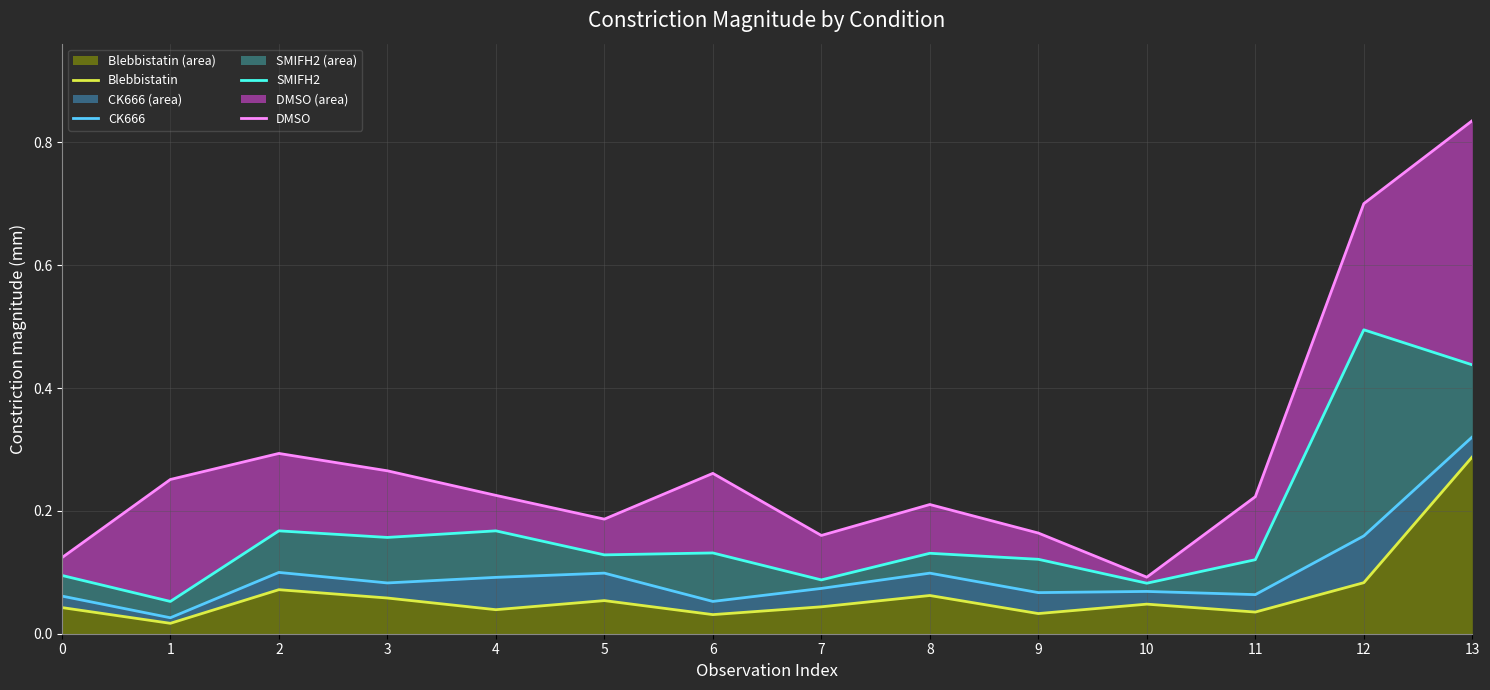

What is the highest value of the CK666 series?

0.3